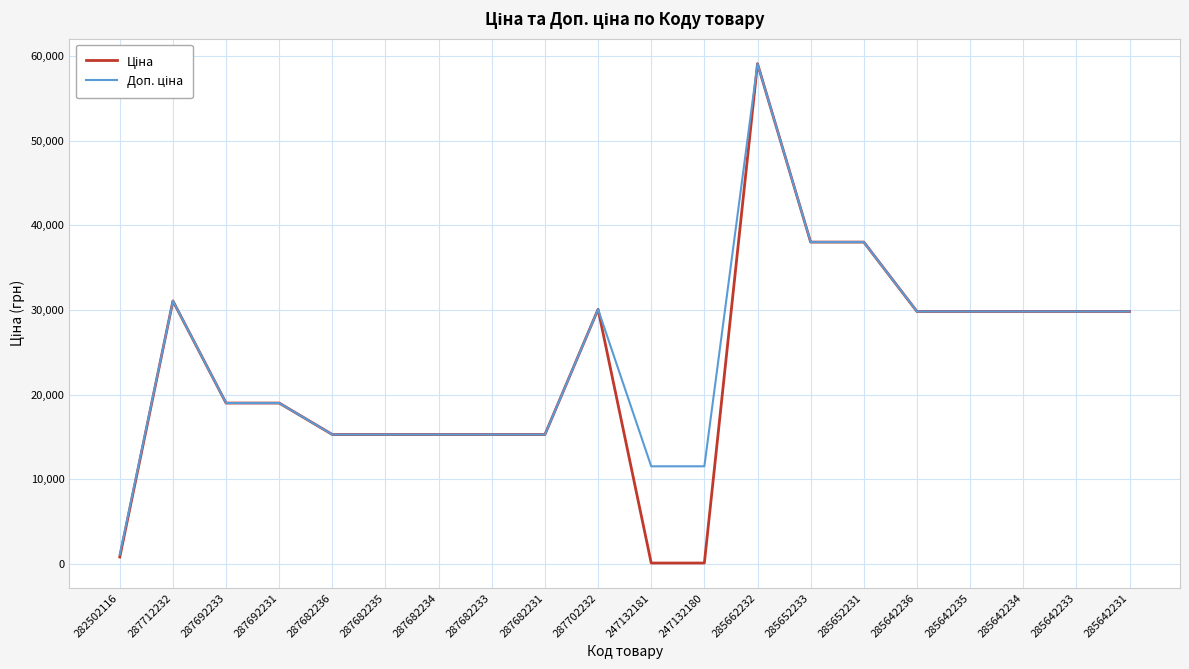

What is the greatest value displayed?

59075.7